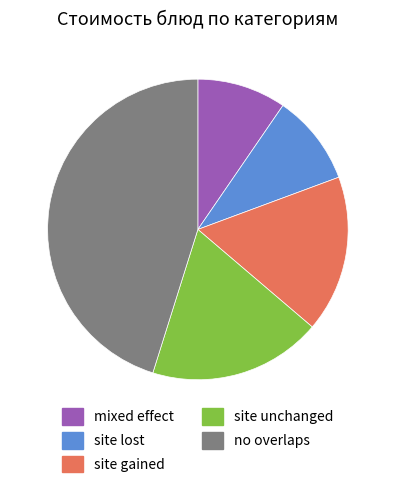

Between site gained and site lost, which is larger?

site gained